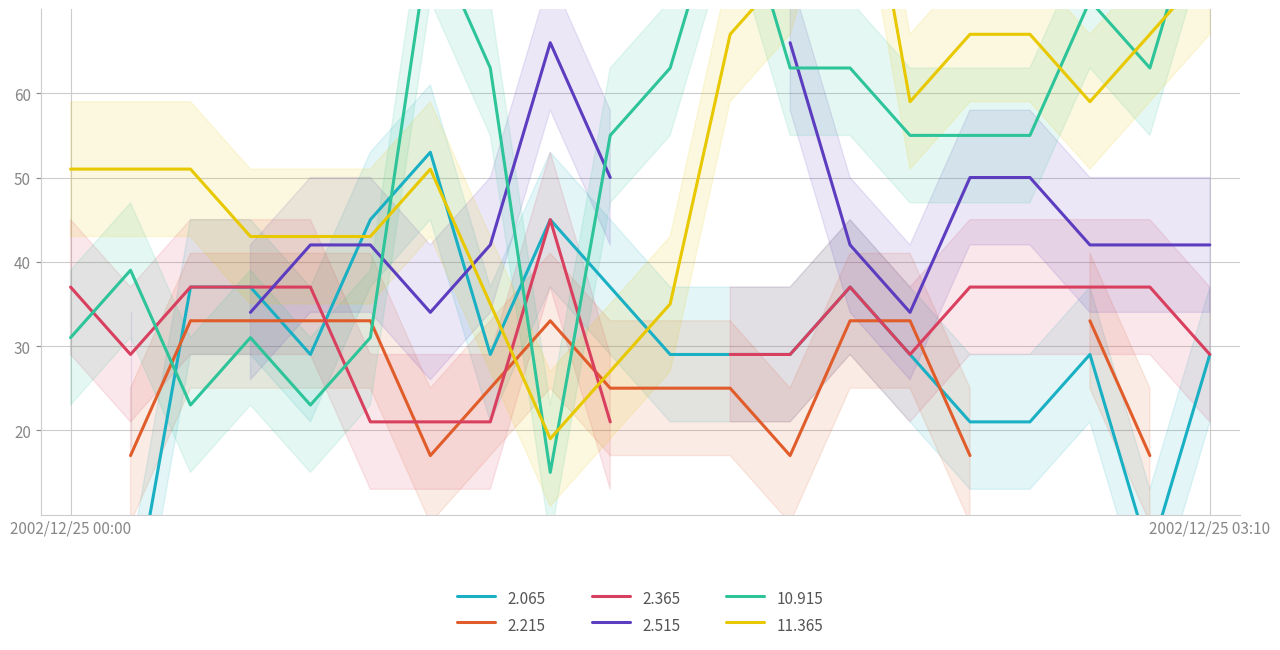

Count the 2.065 values in the range 29 to 37.

12